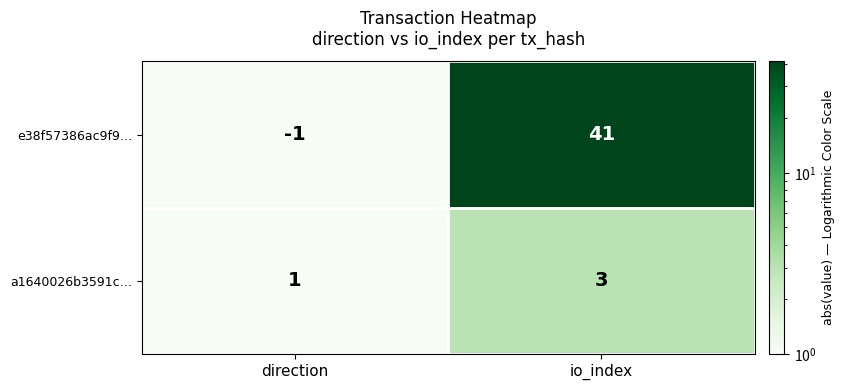

The a1640026b3591c… series shows 1 at direction. True or false?

True